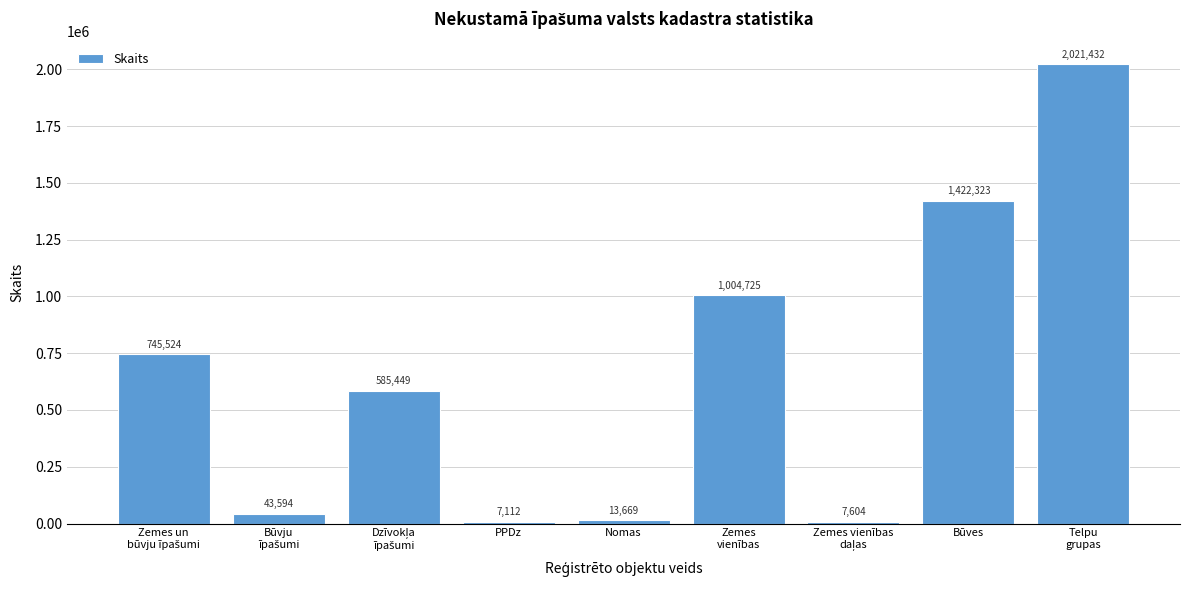

Reading left to right, transcribe all the data shown in this chart.

745524	43594	585449	7112	13669	1004725	7604	1422323	2021432